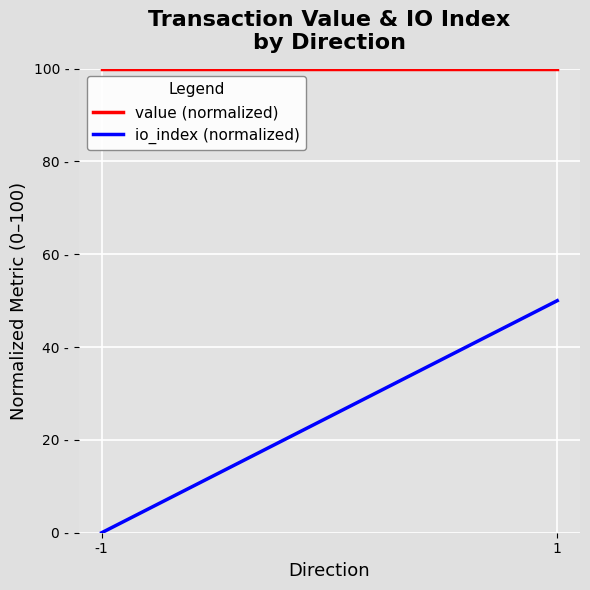

How many distinct data groups are displayed?

2